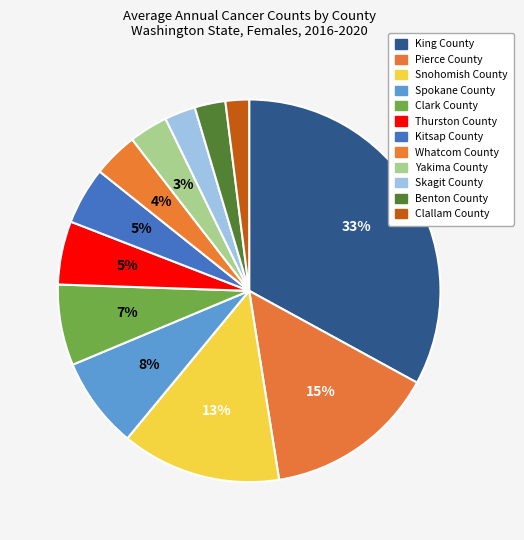

Does Clallam County account for over 50% of the chart?

No